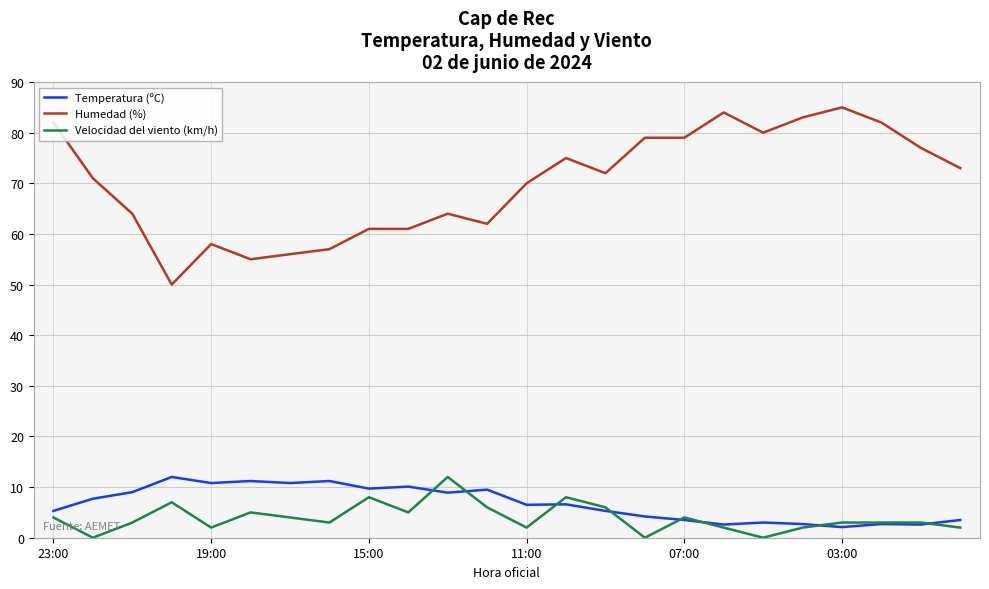

Which series has the largest range (max minus min)?

Humedad (%)